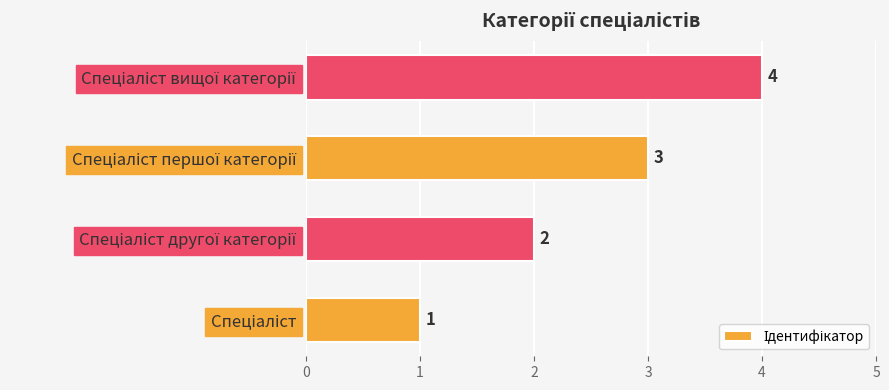

What is the sum of all values?

10